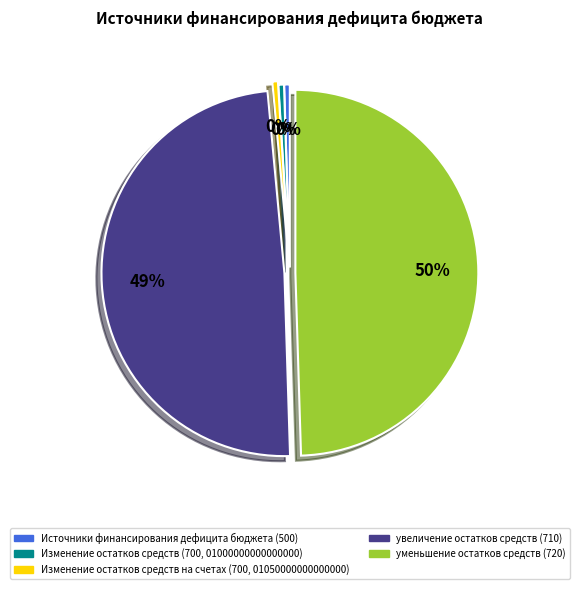

The Источники финансирования дефицита бюджета (500) slice represents 13% of the pie. True or false?

False